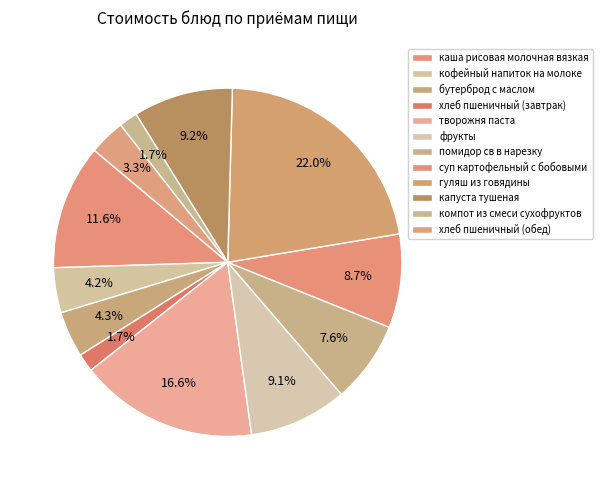

Is творожня паста the majority of the pie?

No